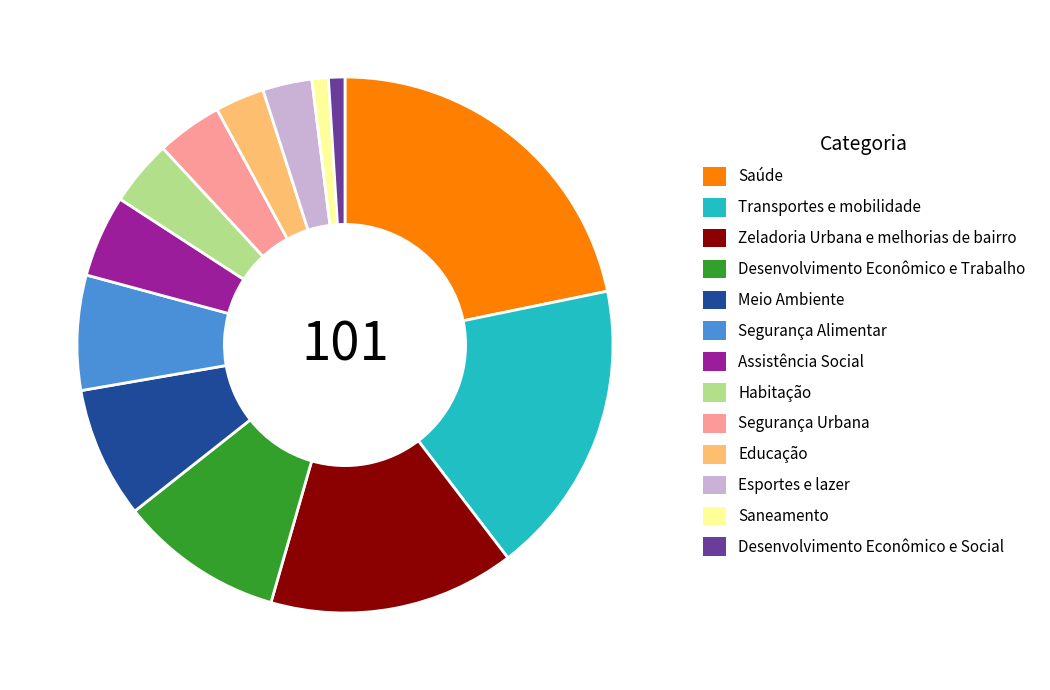

What is the ratio of the value at Meio Ambiente to the value at Segurança Alimentar?

1.1